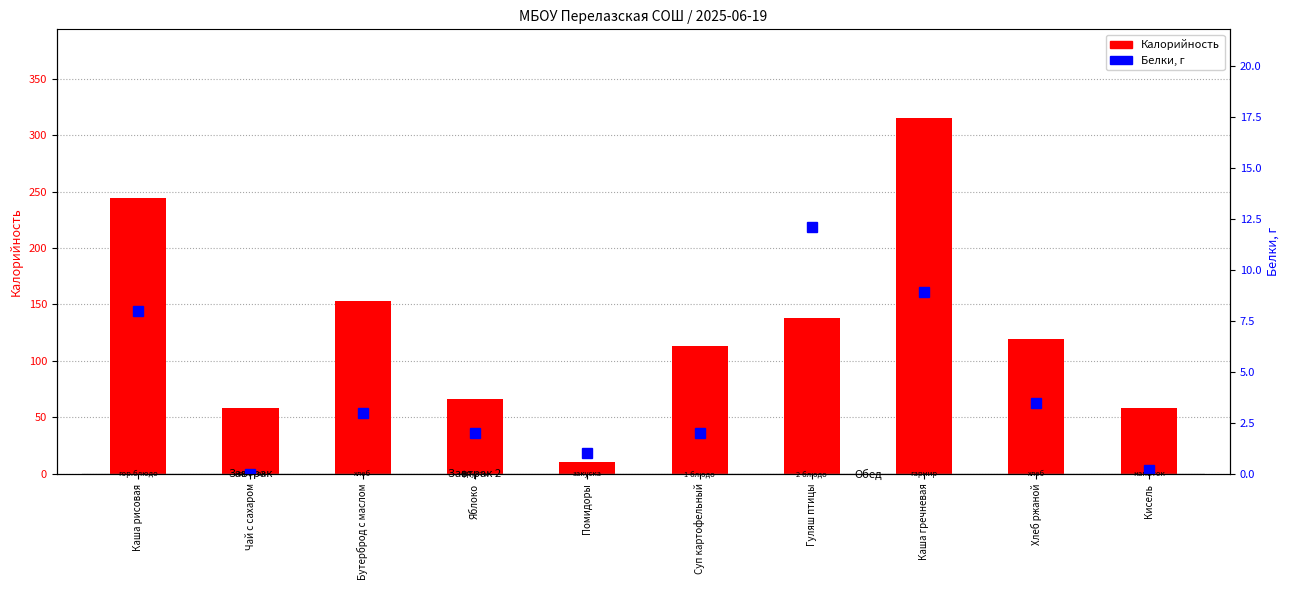

Count the number of categories in the chart.

10